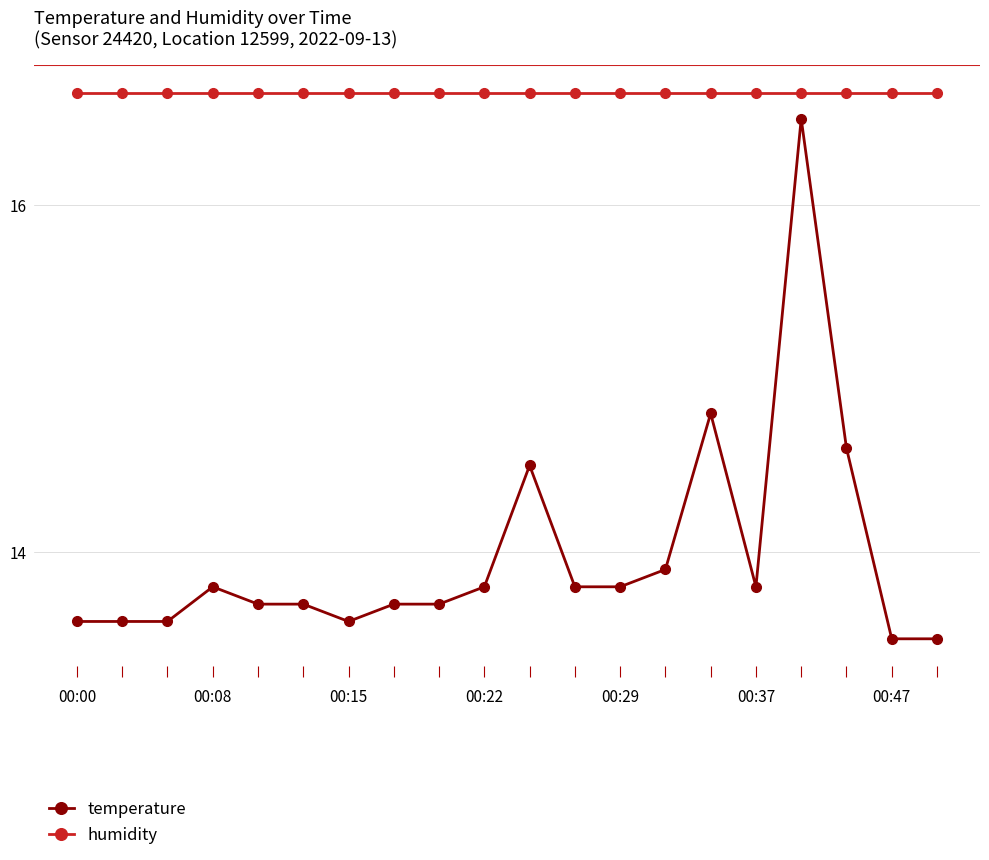

Does the chart display data point markers on the line(s)?

Yes